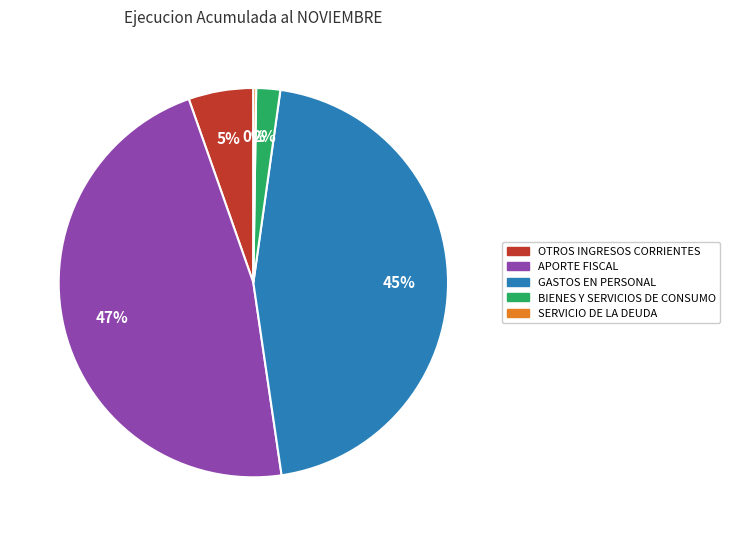

What percentage is the APORTE FISCAL slice, to the nearest percent?

47%